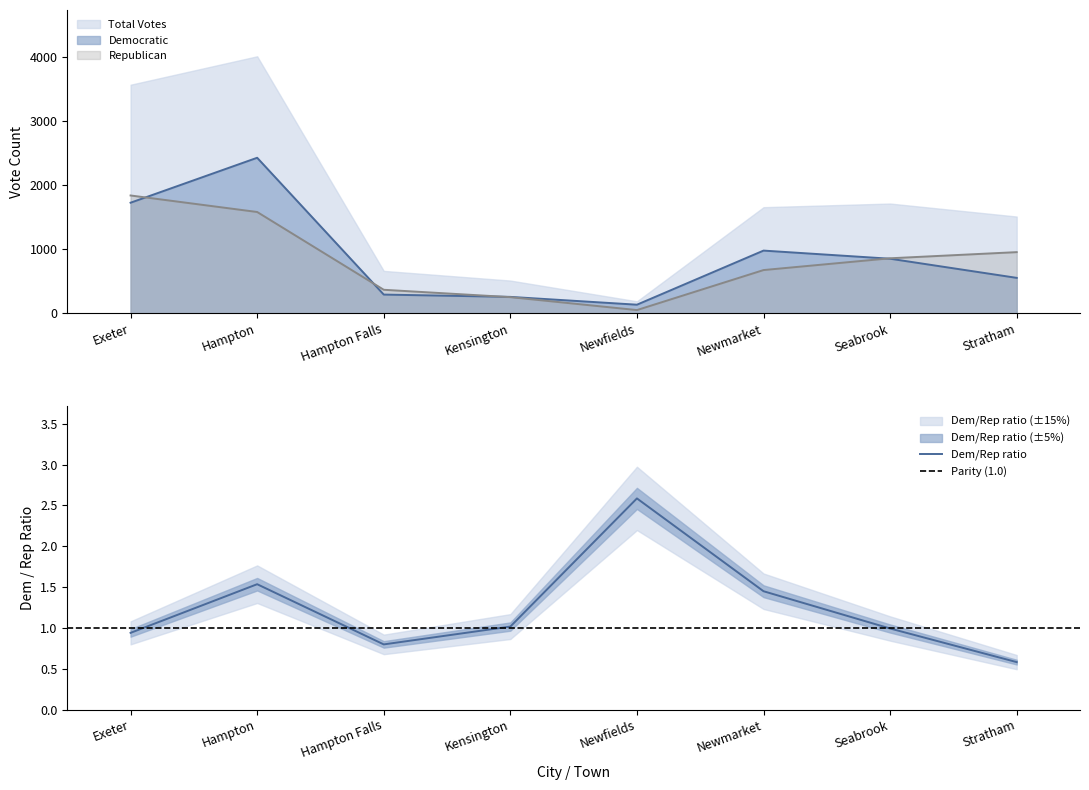

How many intersections are there between Democratic and Republican?

4